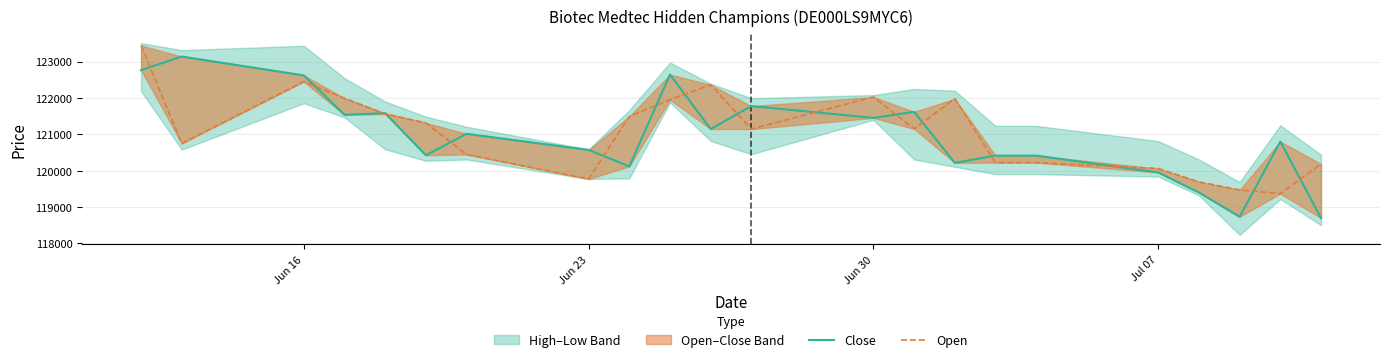

Reading left to right, what are all the values shown in this chart?

Close: 122765	123138	122621	121536	121583	120423	121014	120572	120119	122644	121146	121775	121452	121617	120215	120414	120414	119951	119400	118734	120801	118697
Open: 123444	120746	122449	121992	121558	121315	120446	119771	121492	121952	122360	121144	122027	121150	121978	120222	120222	120059	119692	119471	119368	120185